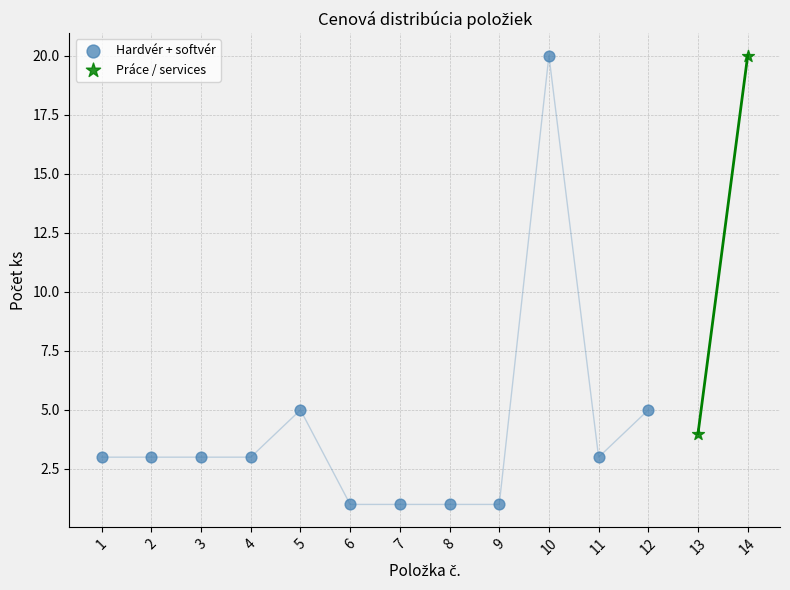

What are all the series names shown in the legend?

Hardvér + softvér, Práce / services